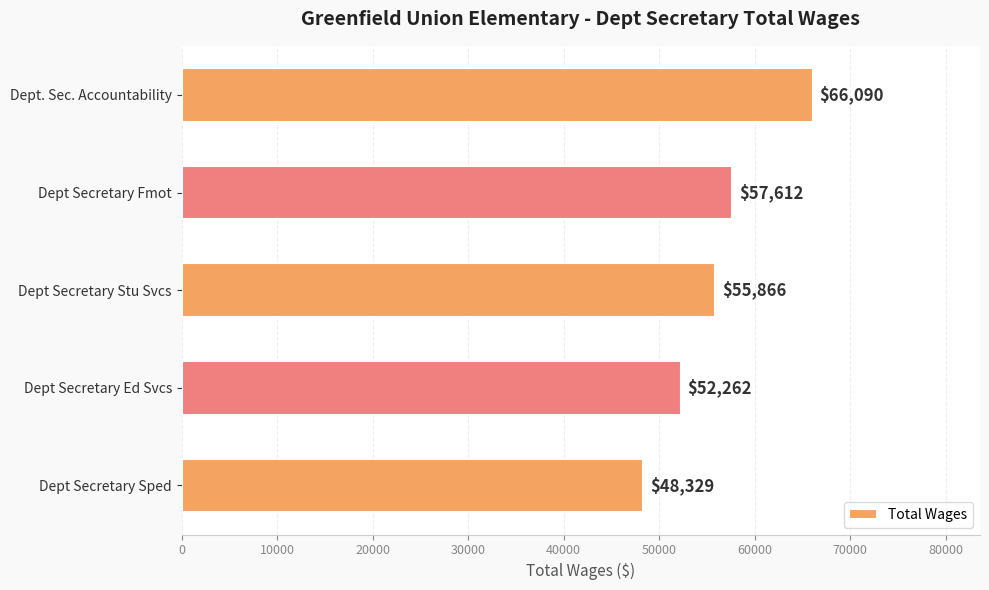

Where is the data nearest to the value 57209?

Dept Secretary Fmot